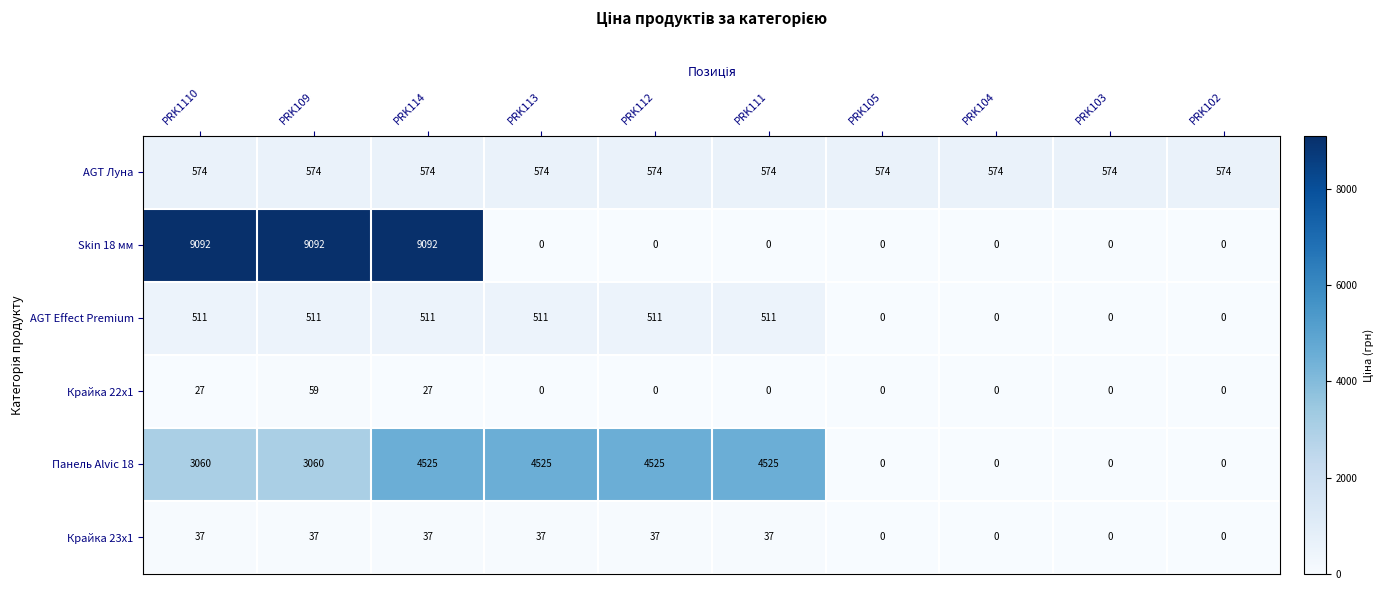

What is the difference between the highest and lowest values at PRK112?

4525